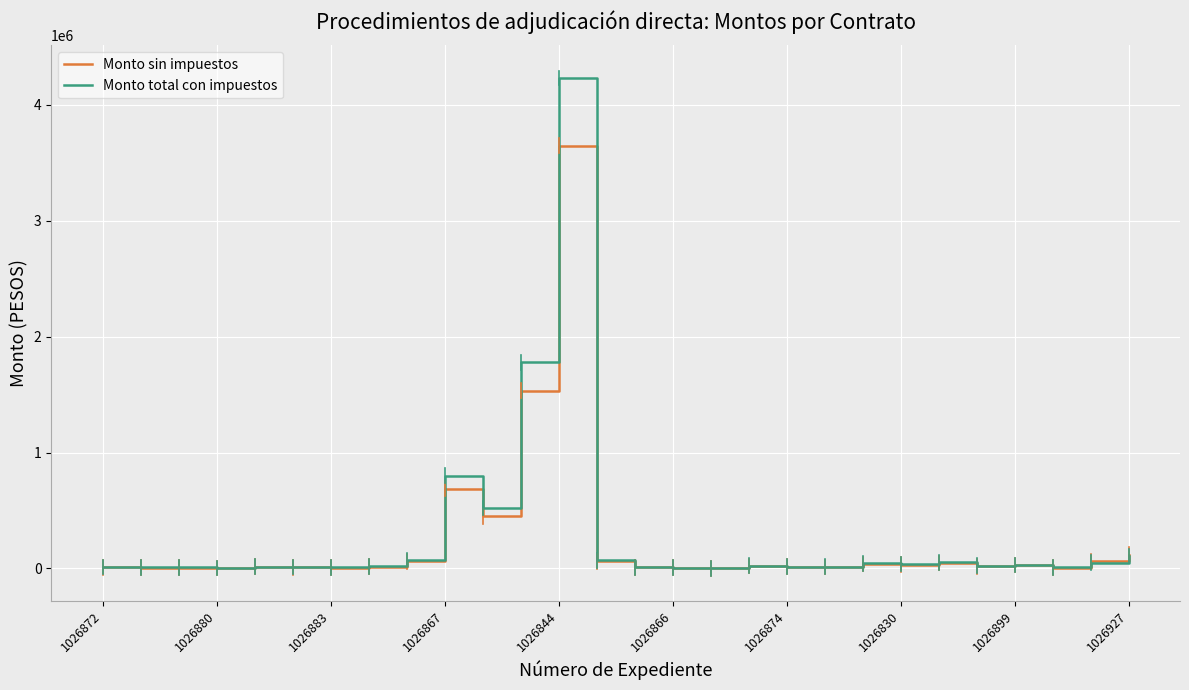

What is the greatest value displayed?

4231638.6